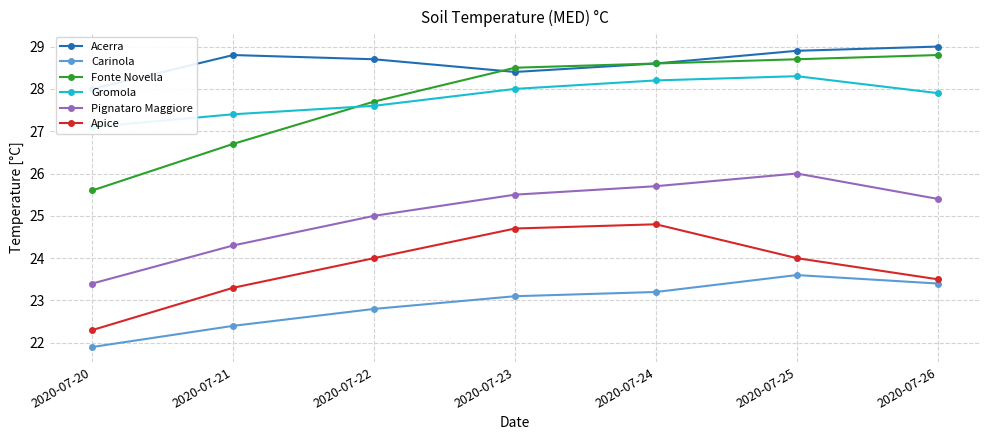

True or false: Fonte Novella and Carinola cross at least once.

False